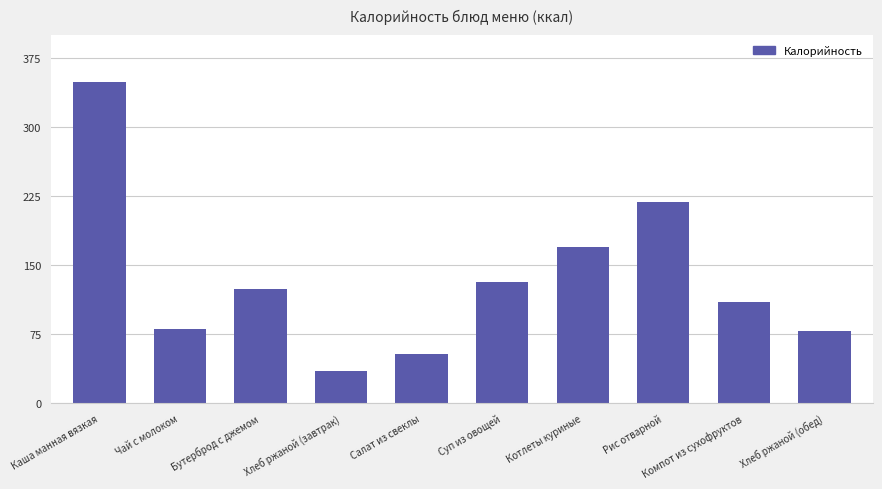

Approximately how many times larger is the value at Хлеб ржаной (завтрак) compared to Чай с молоком?

0.4